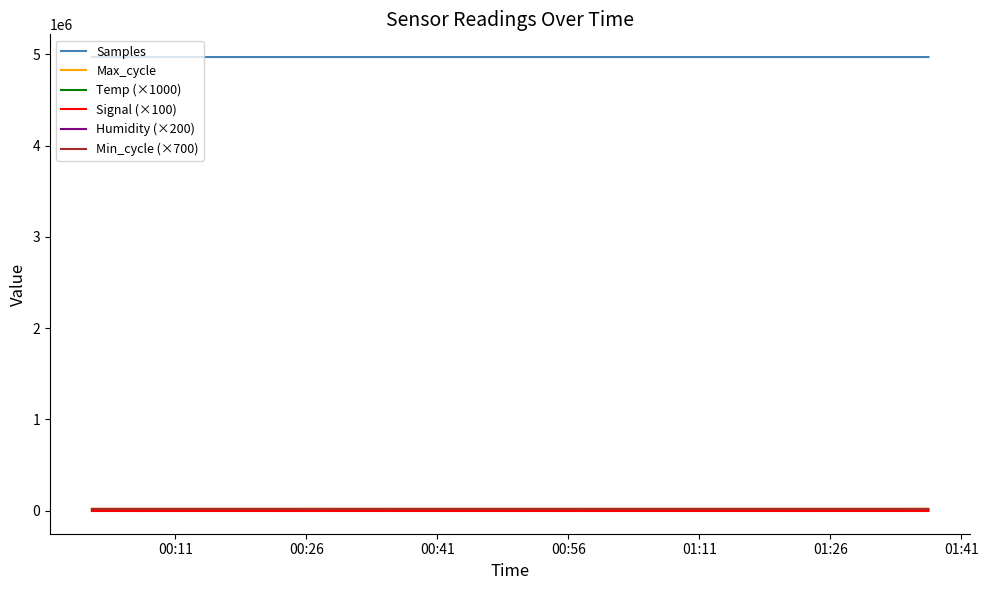

True or false: Samples and Temp (×1000) intersect in this chart.

False